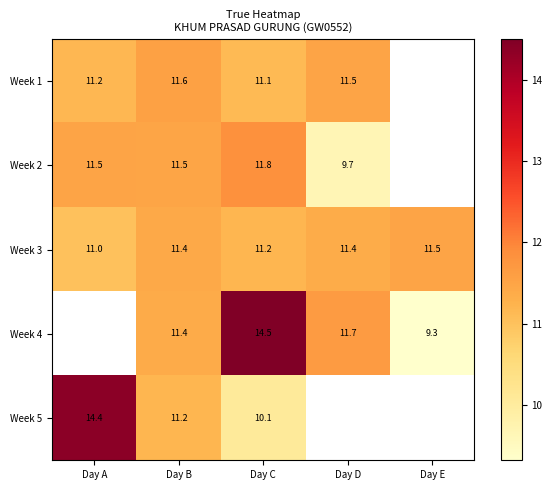

What is the difference between the highest and lowest values at Day A?

3.3